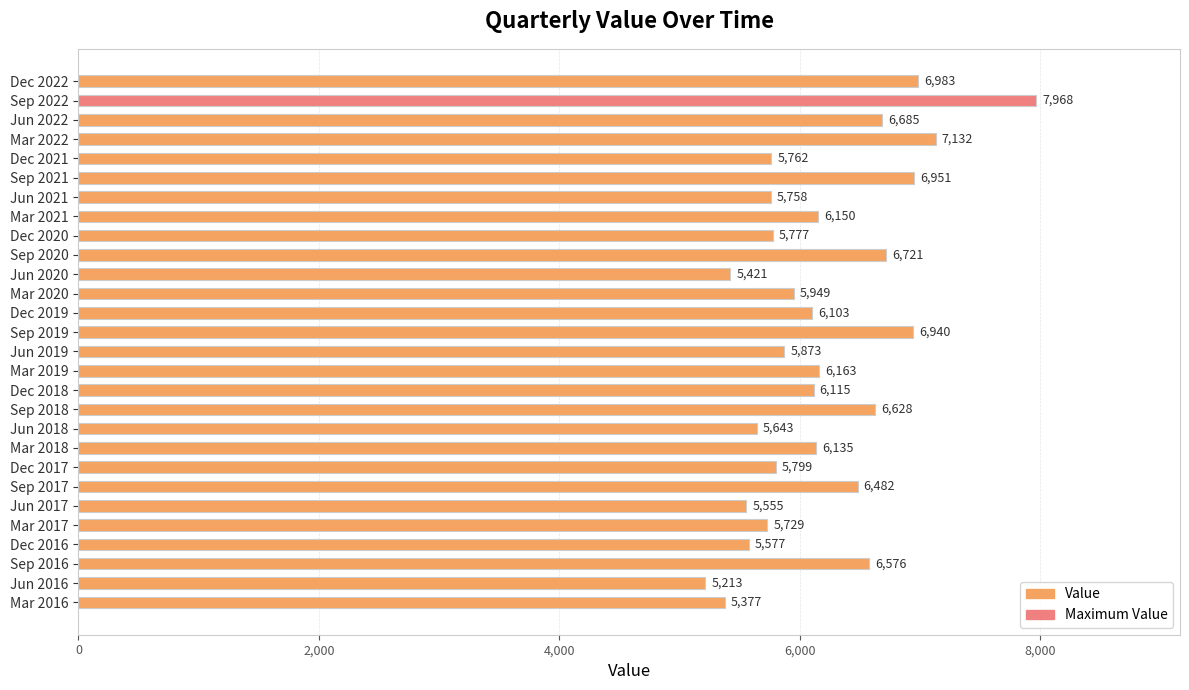

Does the chart contain stacked bars?

No